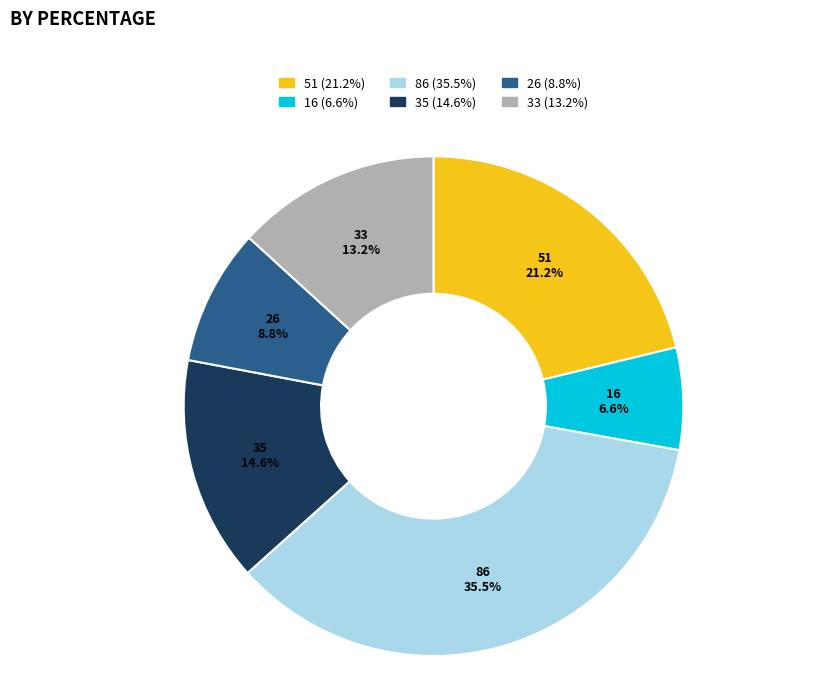

To the nearest percent, what is the difference between the largest and smallest slice percentages?

29%